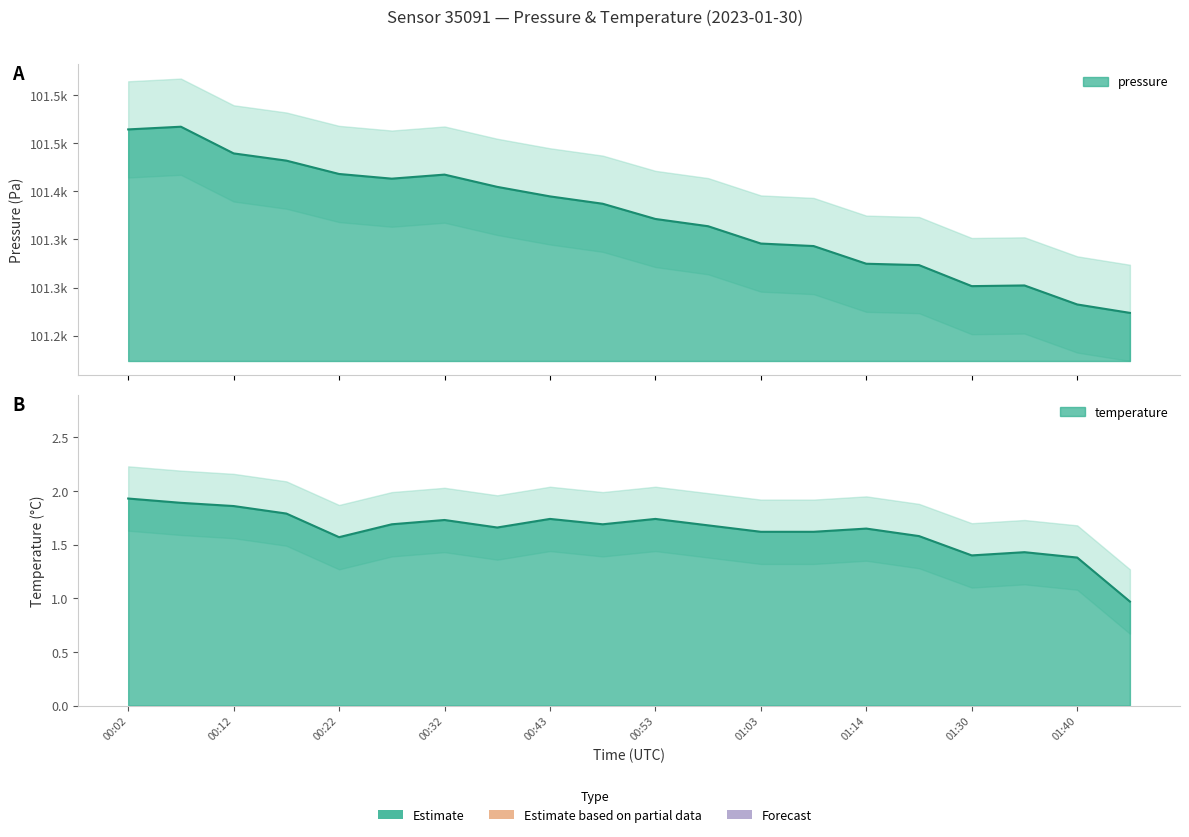

What is the sum of the temperature values at 01:35 and 01:30?

2.8